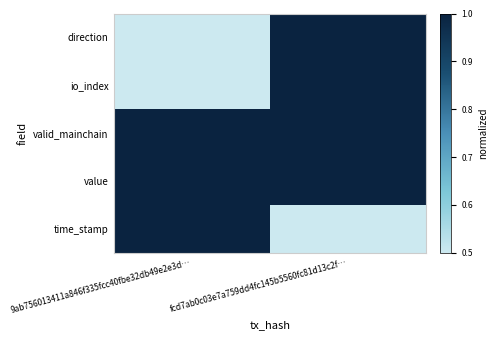

How many categories are shown in the chart?

2